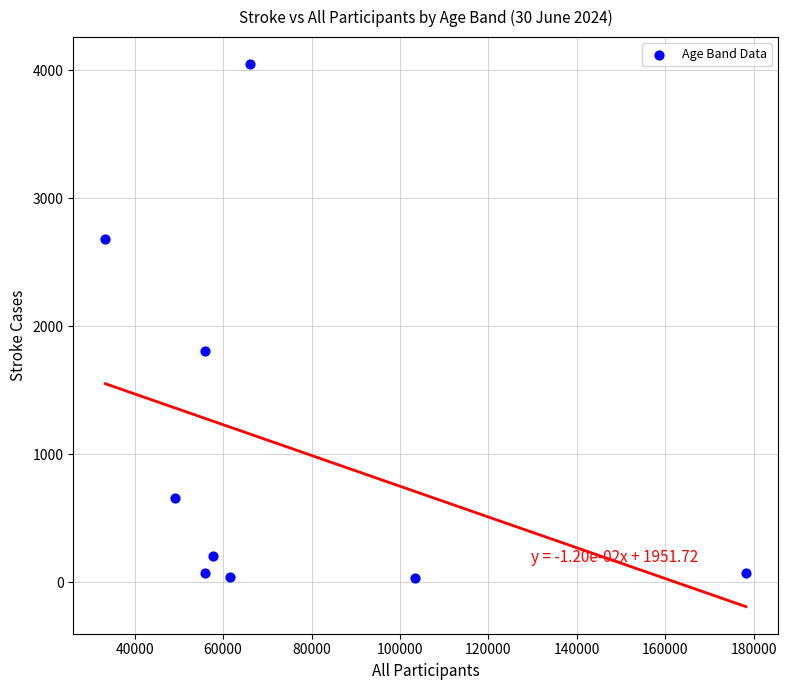

What Y value in the scatter plot is closest to 2038?

1807